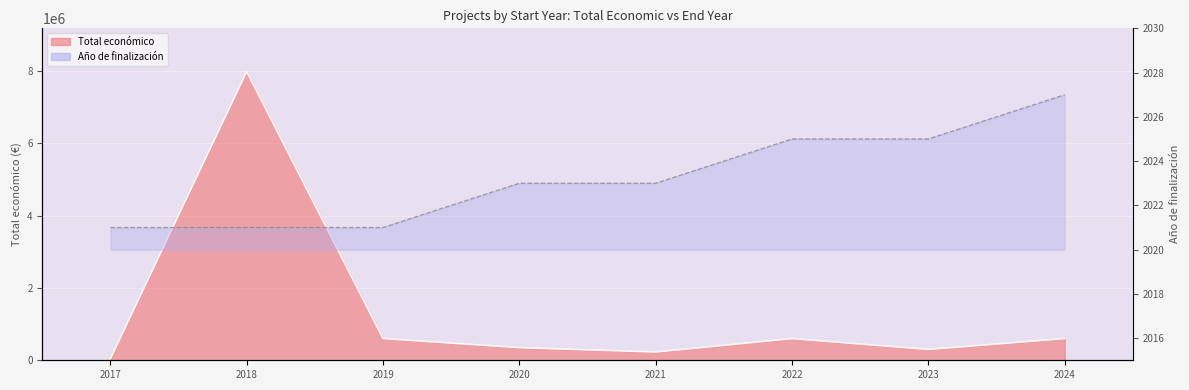

How many values in the Total económico series are below 598672?

4